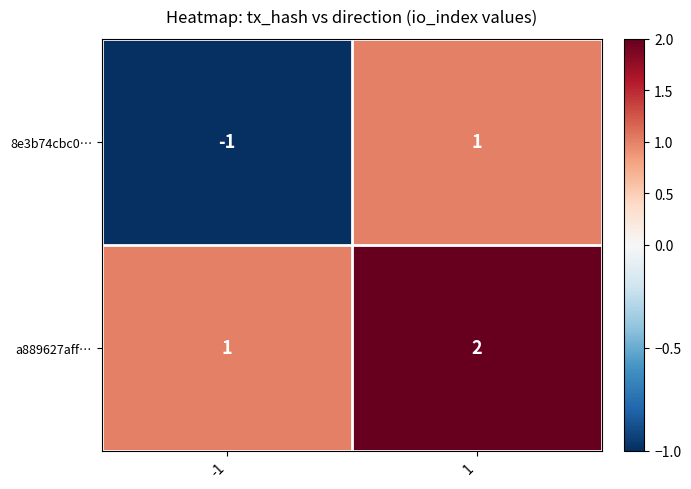

True or false: a889627aff… has a value of 2 at 1.

True